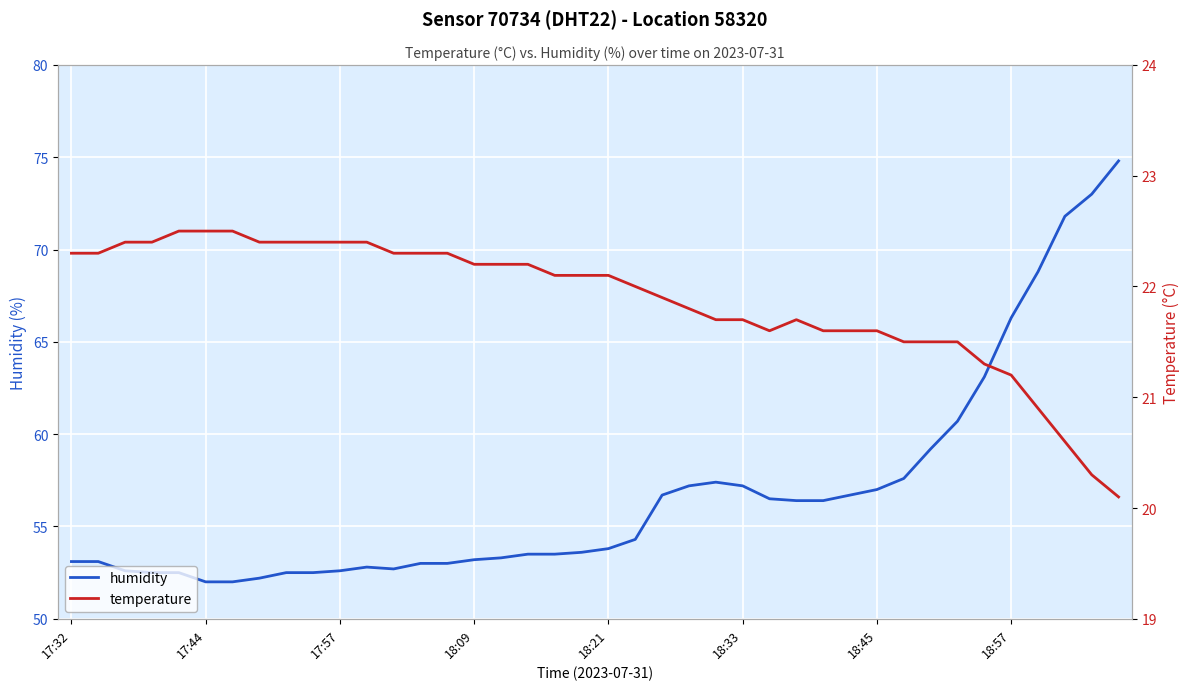

How many values in the temperature series are below 22?

18